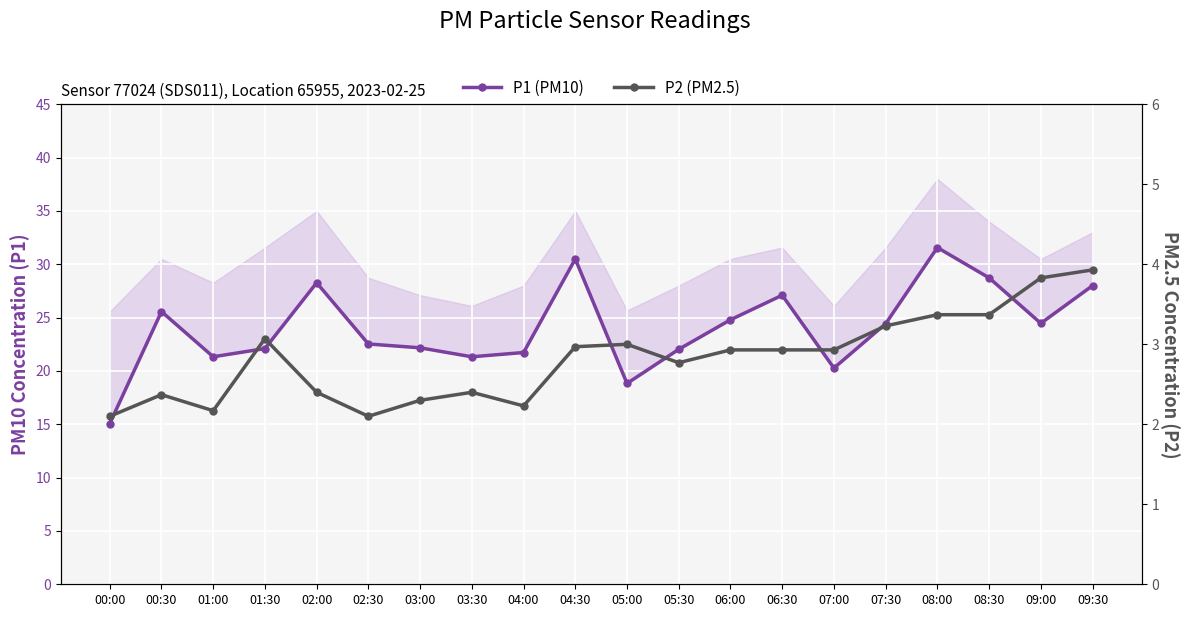

What is the spread (max minus min) of values at 05:30?

19.3